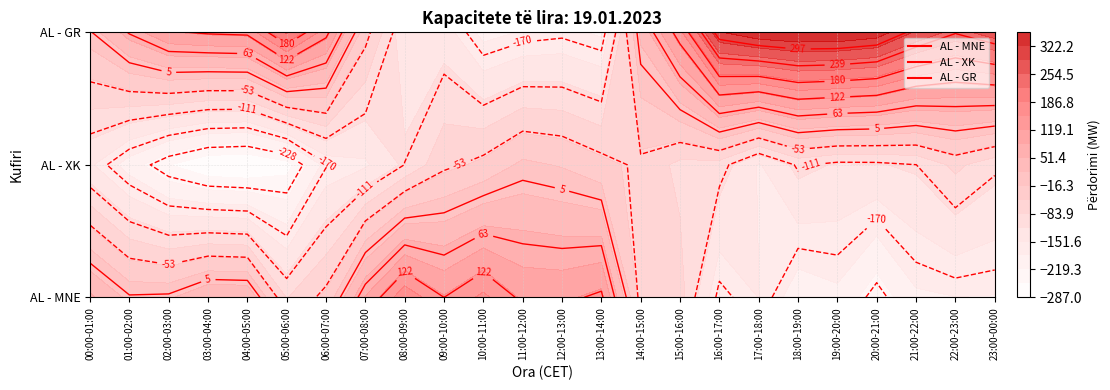

At 06:00-07:00, list the series in order from smallest to largest.

AL - XK, AL - MNE, AL - GR